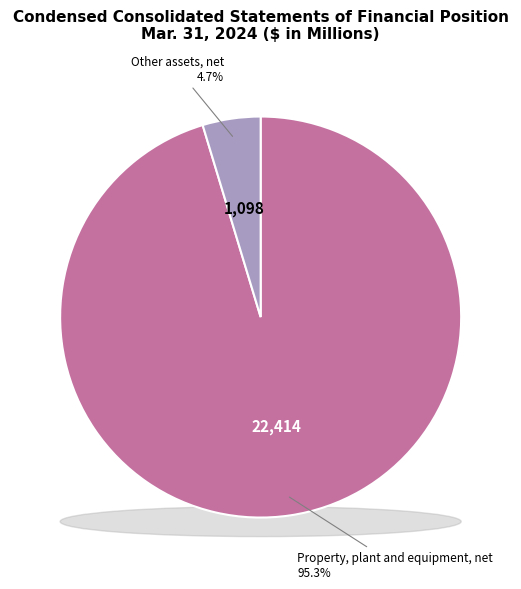

What portion of the pie excludes Property, plant and equipment, net?

4.7%